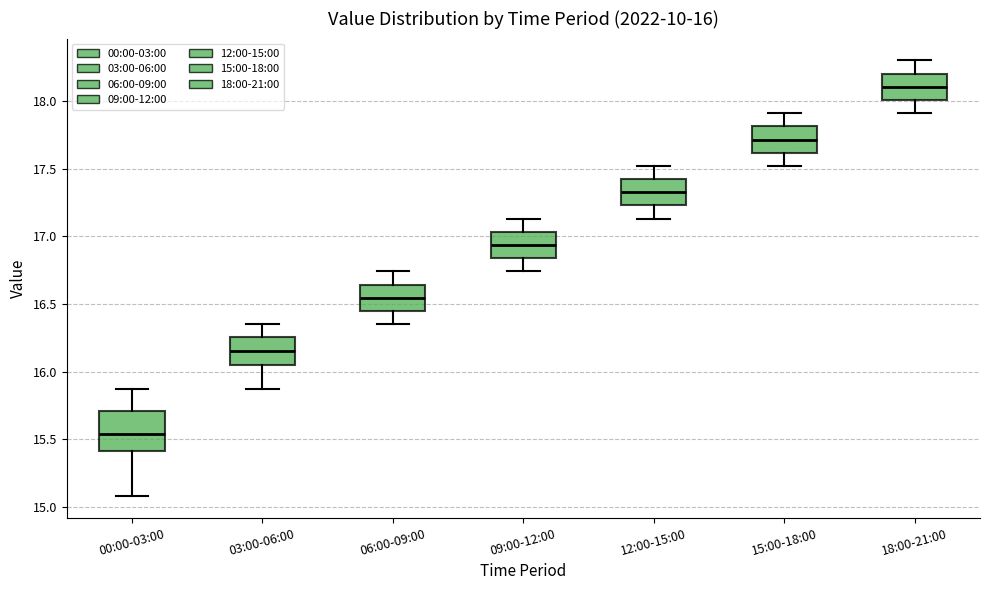

Which box is the tallest, from its lower edge to its upper edge?

00:00-03:00